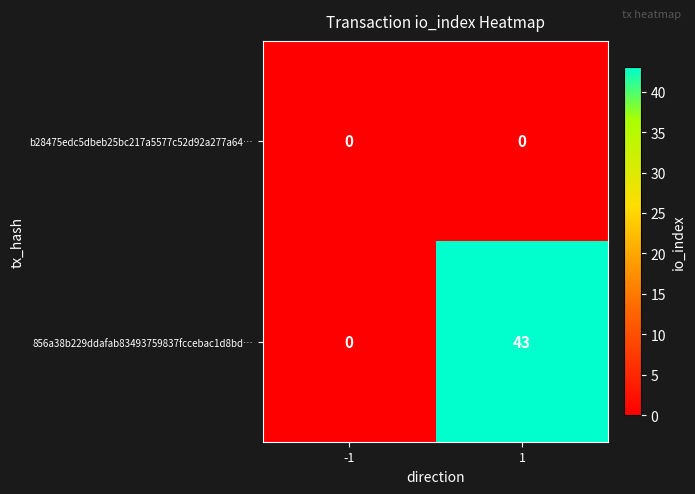

What is the maximum value shown in the chart?

43